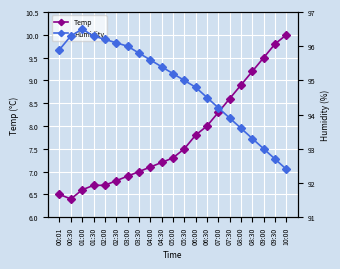

Reading left to right, extract all data points from this chart.

Temp: 00:01=6.5	00:30=6.4	01:00=6.6	01:30=6.7	02:00=6.7	02:30=6.8	03:00=6.9	03:30=7.0	04:00=7.1	04:30=7.2	05:00=7.3	05:30=7.5	06:00=7.8	06:30=8.0	07:00=8.3	07:30=8.6	08:00=8.9	08:30=9.2	09:00=9.5	09:30=9.8	10:00=10.0
Humidity: 00:01=95.9	00:30=96.3	01:00=96.5	01:30=96.3	02:00=96.2	02:30=96.1	03:00=96.0	03:30=95.8	04:00=95.6	04:30=95.4	05:00=95.2	05:30=95.0	06:00=94.8	06:30=94.5	07:00=94.2	07:30=93.9	08:00=93.6	08:30=93.3	09:00=93.0	09:30=92.7	10:00=92.4